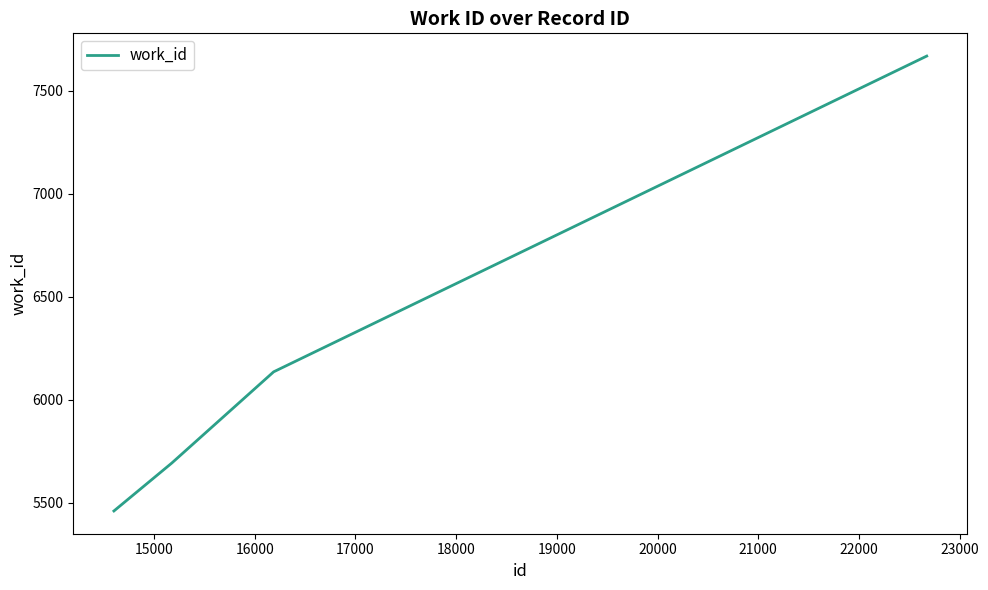

What is the greatest value displayed?

7669